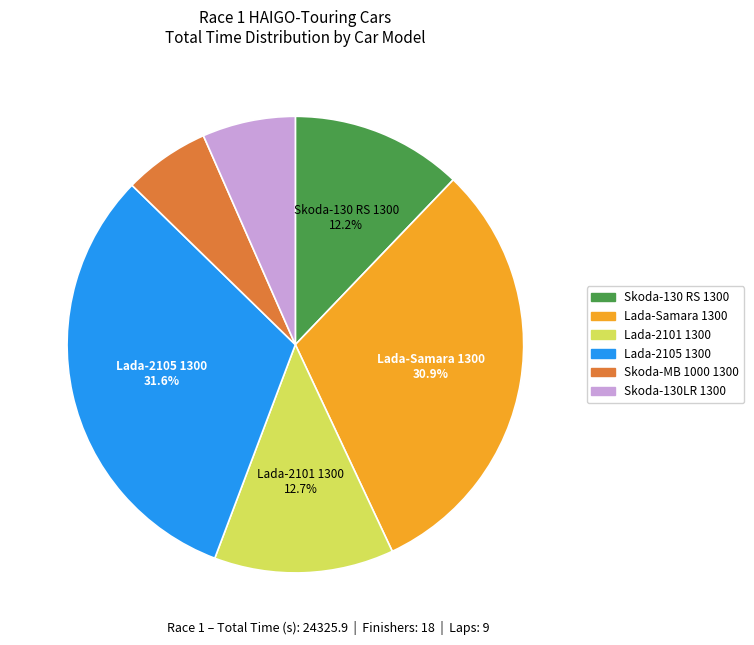

Do Skoda-MB 1000 1300 and Skoda-130 RS 1300 together represent more than half of the pie?

No